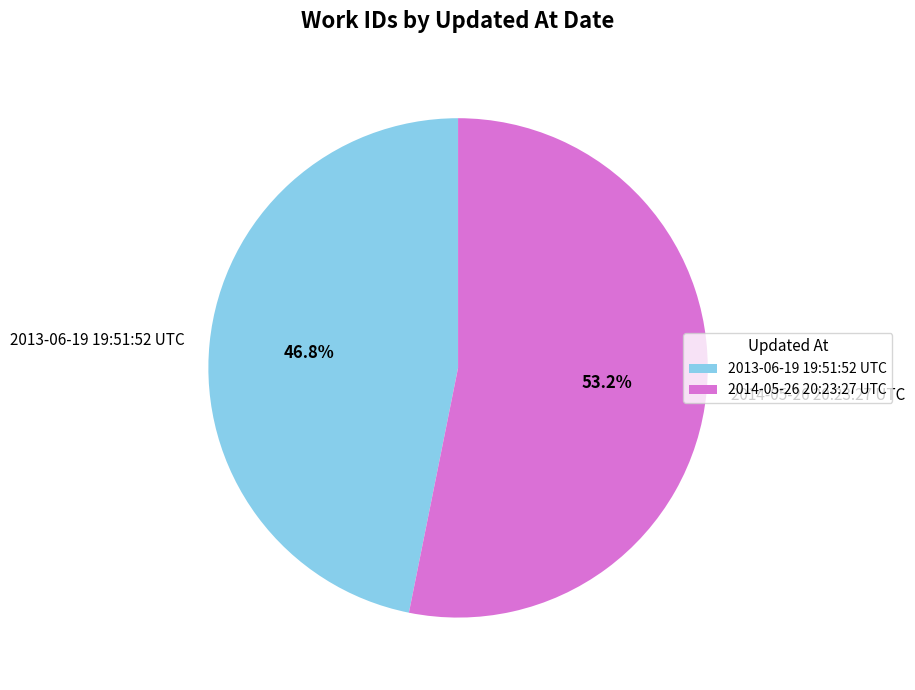

What percentage is NOT represented by 2013-06-19 19:51:52 UTC?

53.2%